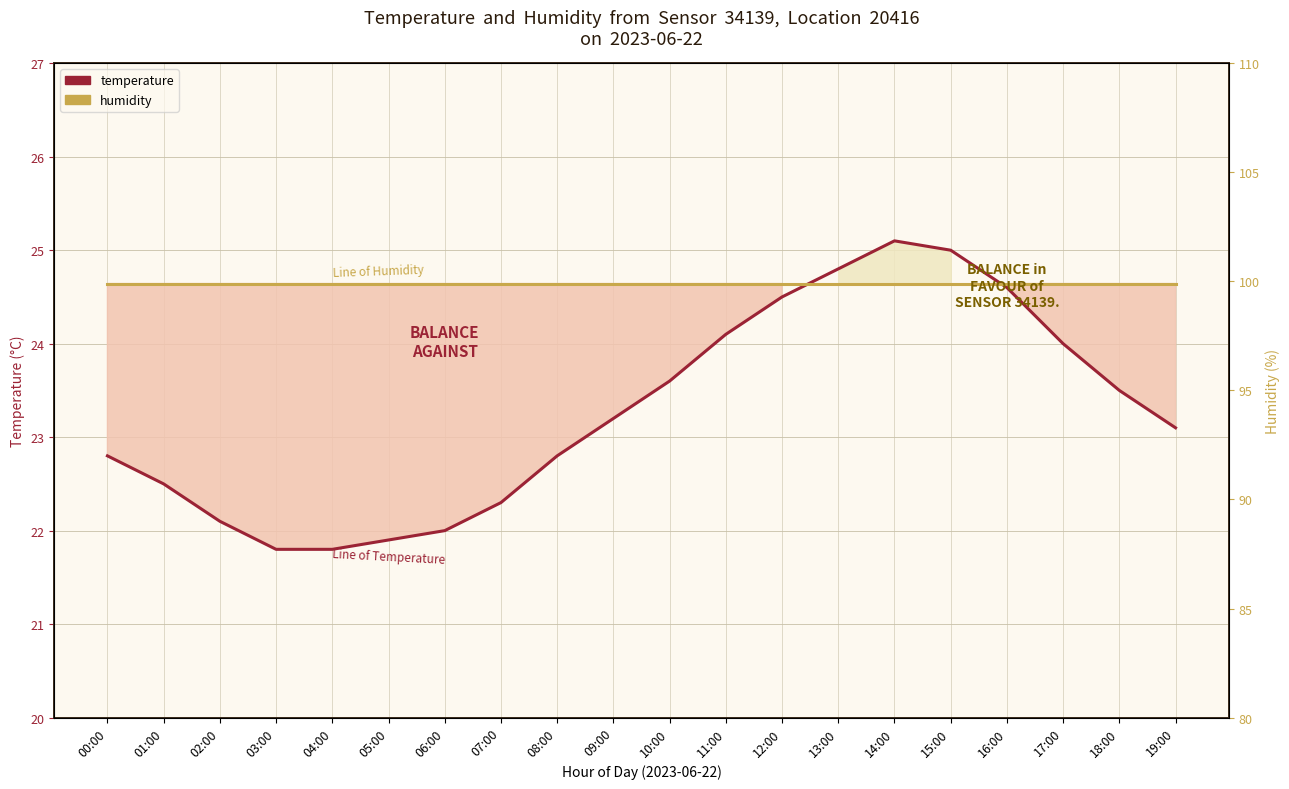

Count the number of categories in the chart.

20